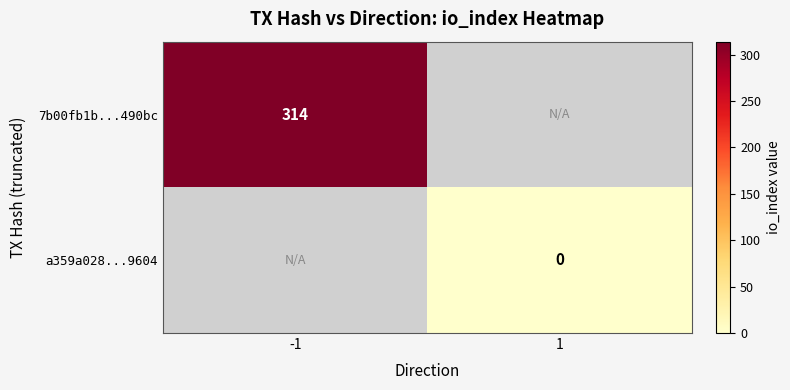

Is it true that 7b00fb1b...490bc equals 314 at -1?

True